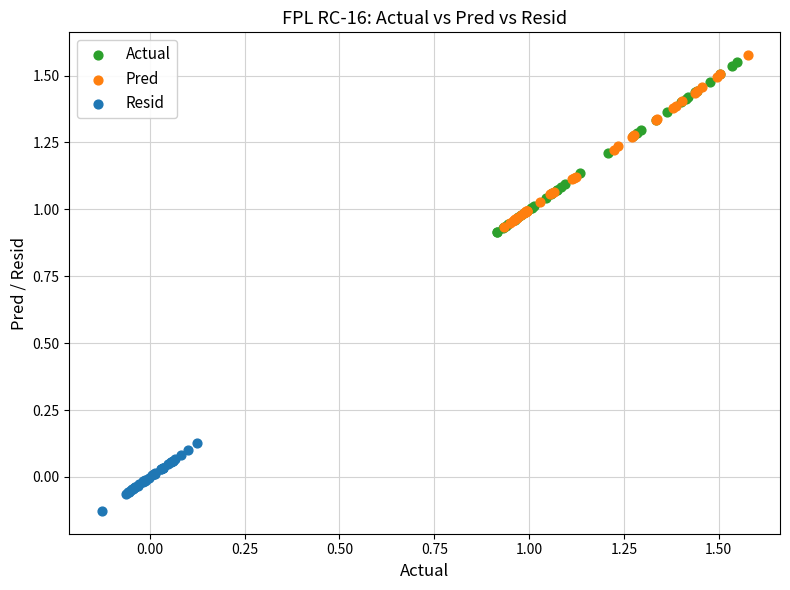

Which series reaches the maximum Y coordinate?

Pred